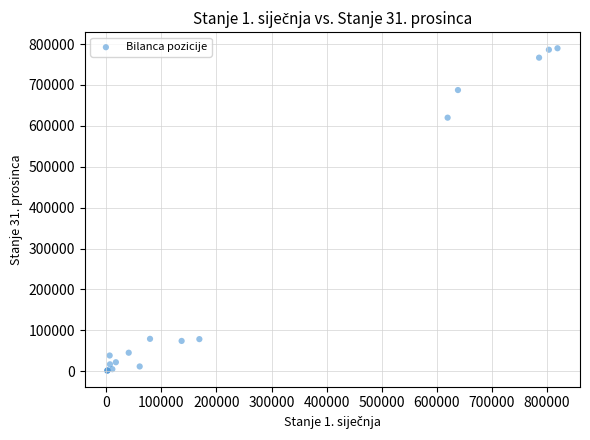

What Y value in the scatter plot is closest to 395628?

619965.5